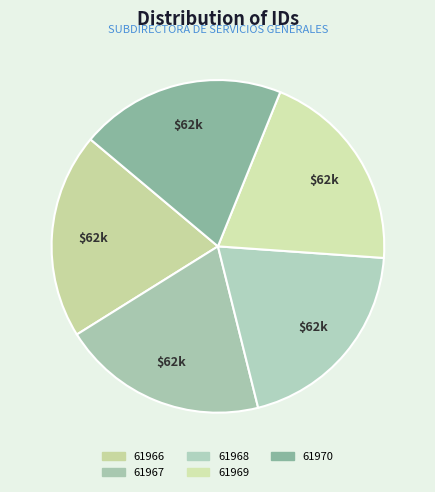

What is the ratio of the value at 61967 to the value at 61970?

1.0